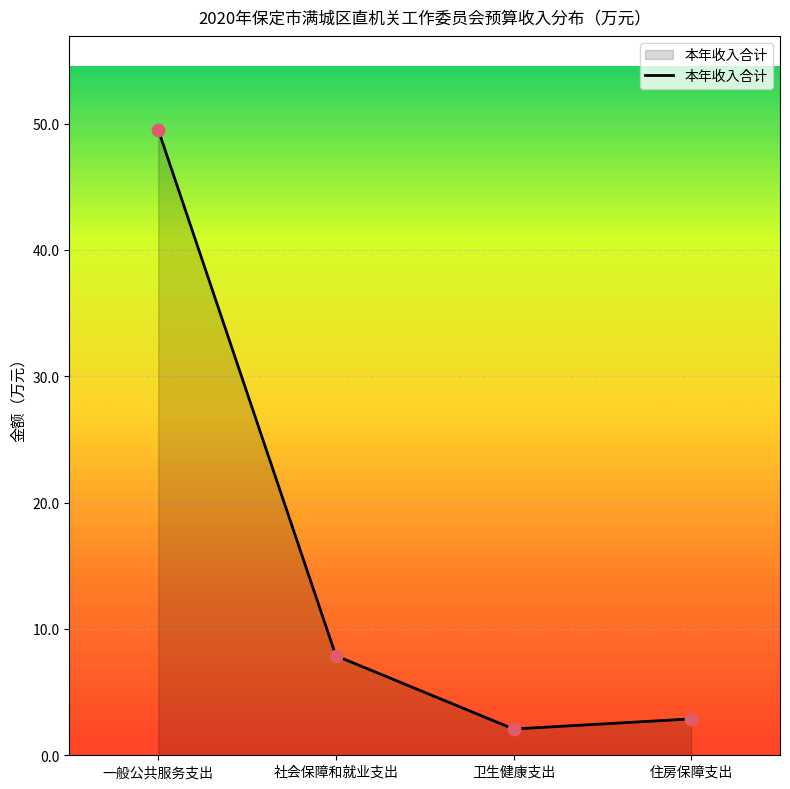

Which has a higher value, 卫生健康支出 or 住房保障支出?

住房保障支出